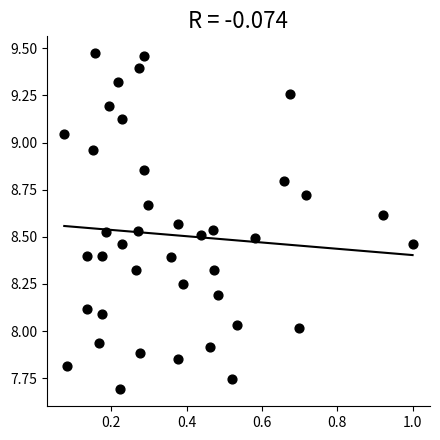

What is the range of X values (max minus min)?

0.9